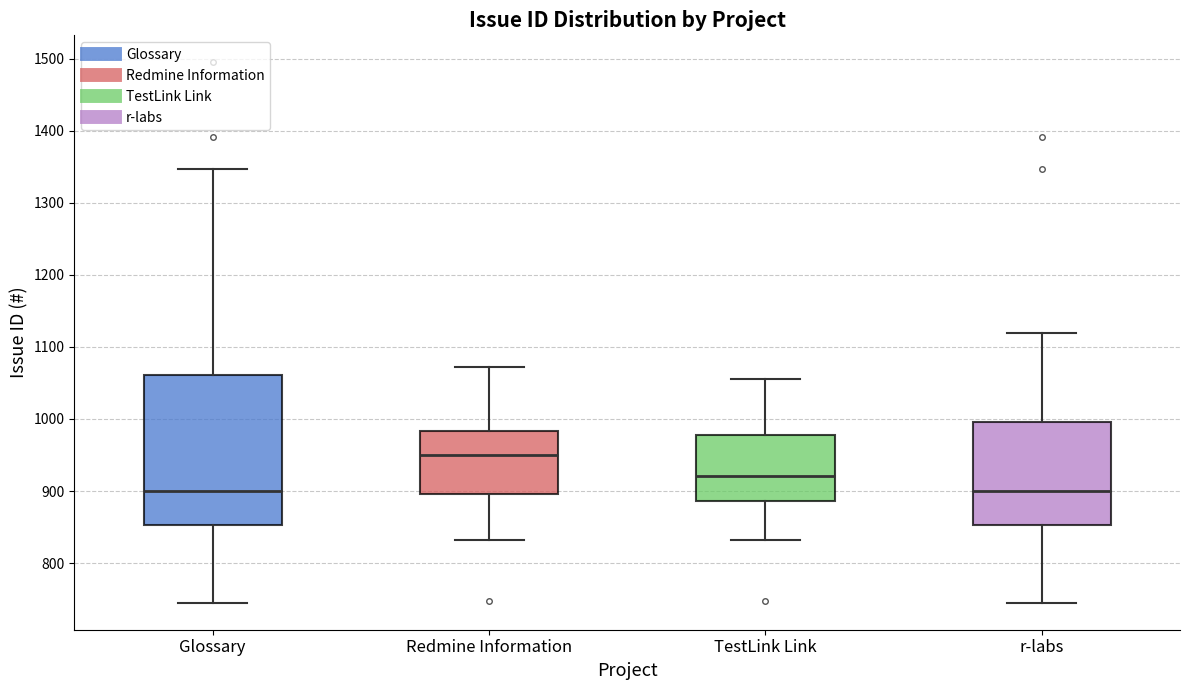

Reading left to right, transcribe this box plot: for each box, give where its median line is, the range the box spans, and where its two whiskers end, as read against the y-axis. The values are not printed on the chart, so give them approximately, as read against the axis.

Glossary: median 900, box 850 to 1060, whiskers 750 to 1350
Redmine Information: median 950, box 900 to 980, whiskers 830 to 1070
TestLink Link: median 920, box 890 to 980, whiskers 830 to 1060
r-labs: median 900, box 850 to 1000, whiskers 750 to 1120